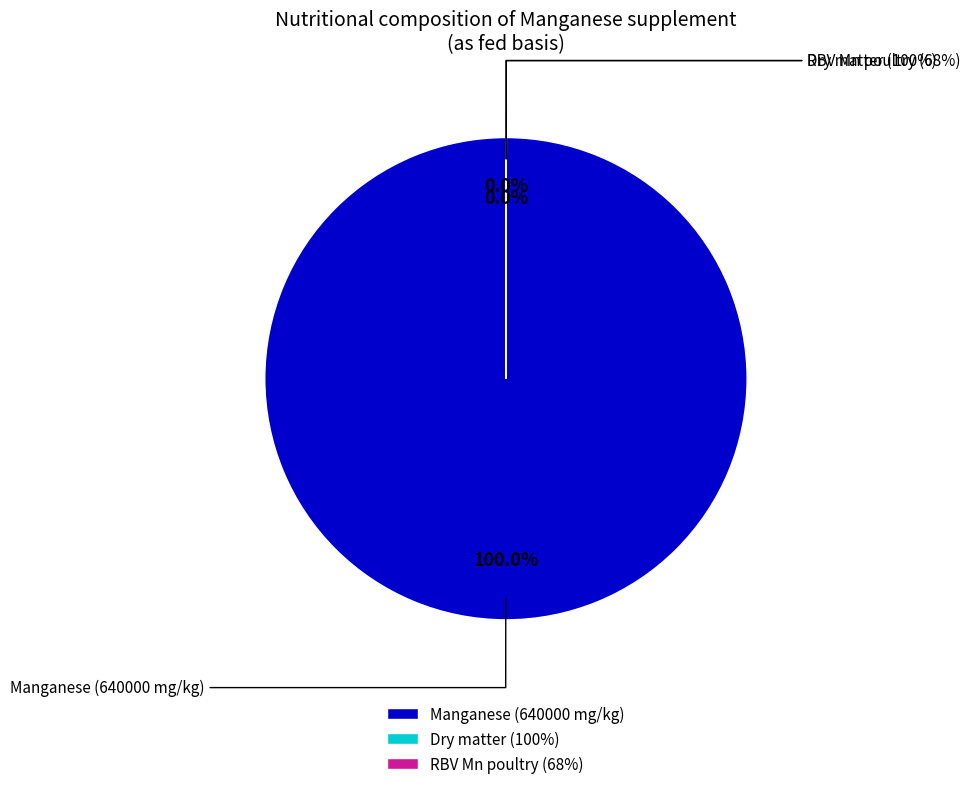

To the nearest percent, what is the average slice percentage?

33%